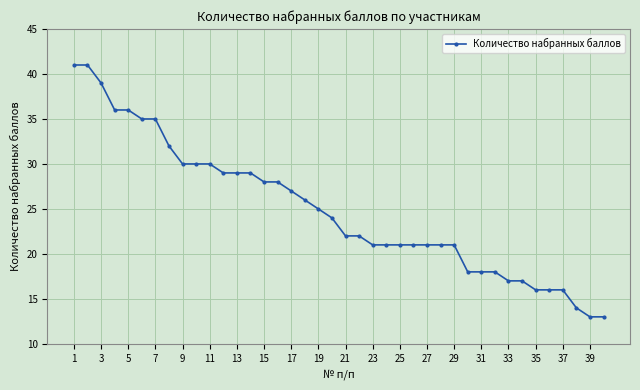

What is the difference between the second highest and second lowest values?

28